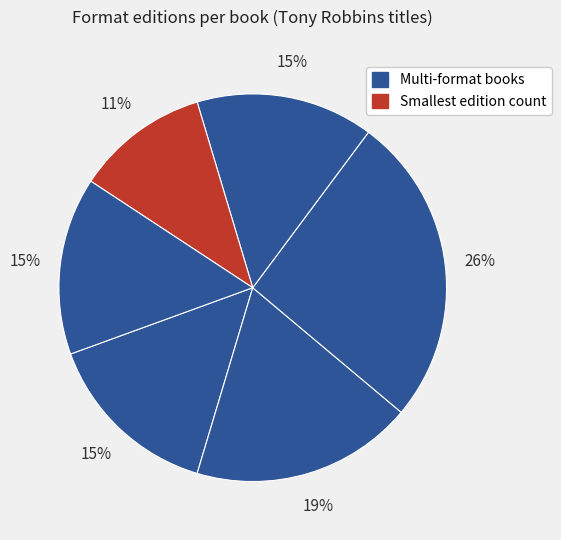

Count the number of slices in the pie.

6